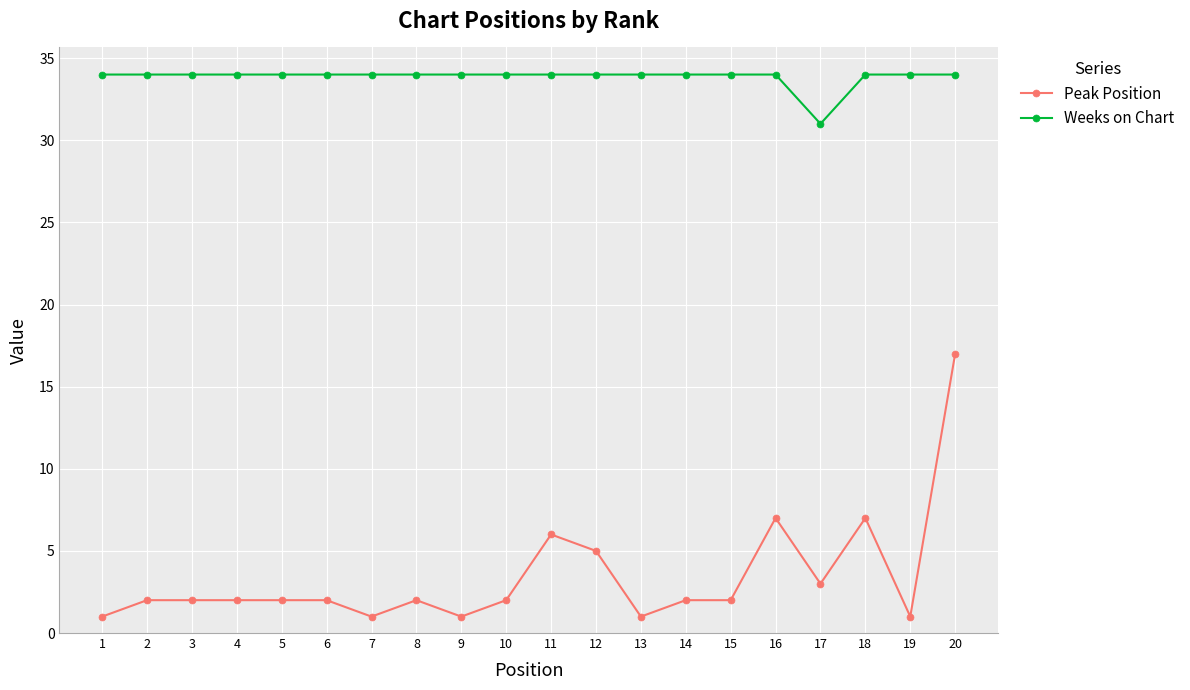

Which series has the largest range (max minus min)?

Peak Position